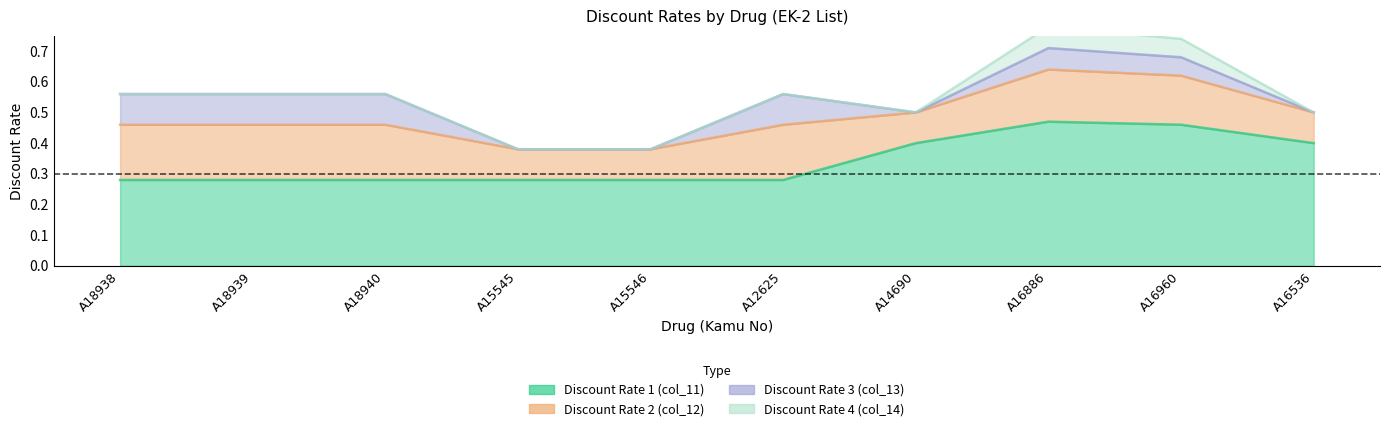

How many values in the Discount Rate 3 (col_13) series exceed 0?

6